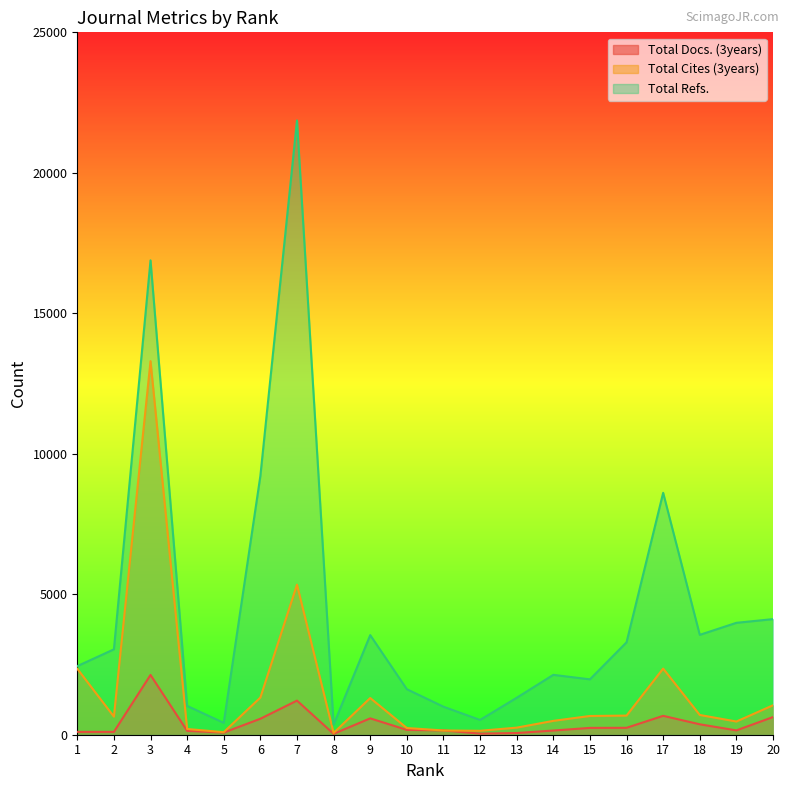

Does the chart have visible grid lines?

No